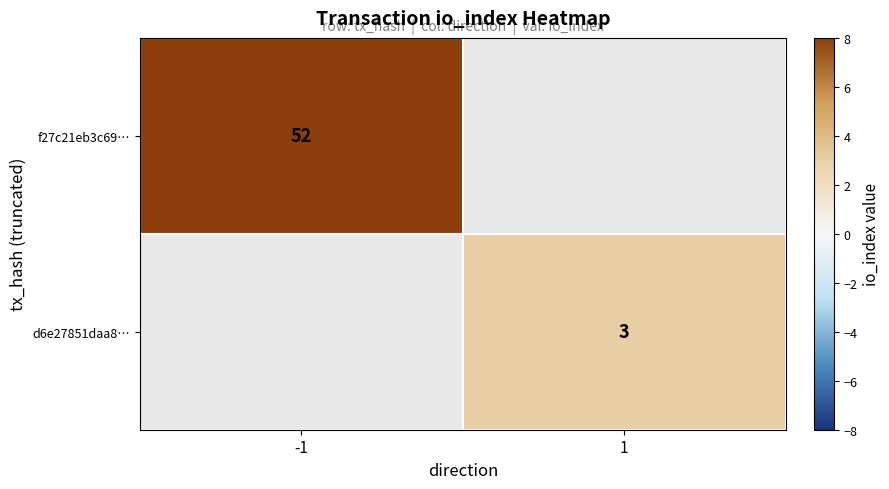

The f27c21eb3c69… series shows 77 at -1. True or false?

False